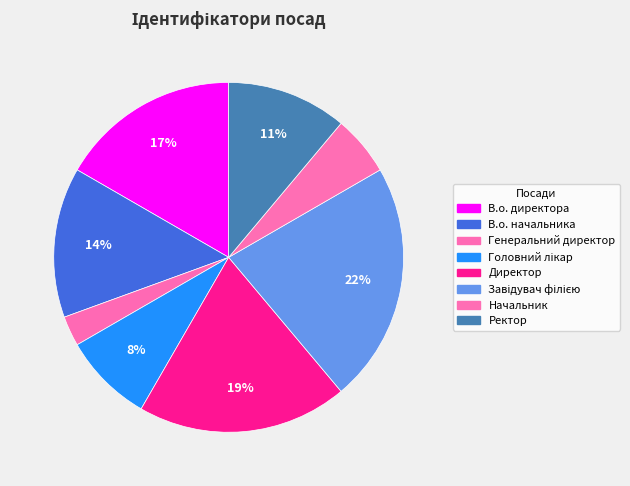

Between Директор and Ректор, which is larger?

Директор